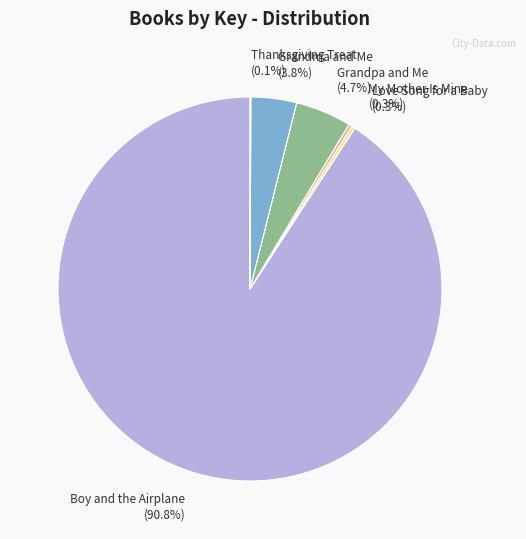

What is the total percentage of My Mother Is Mine and Grandpa and Me?

5.0%